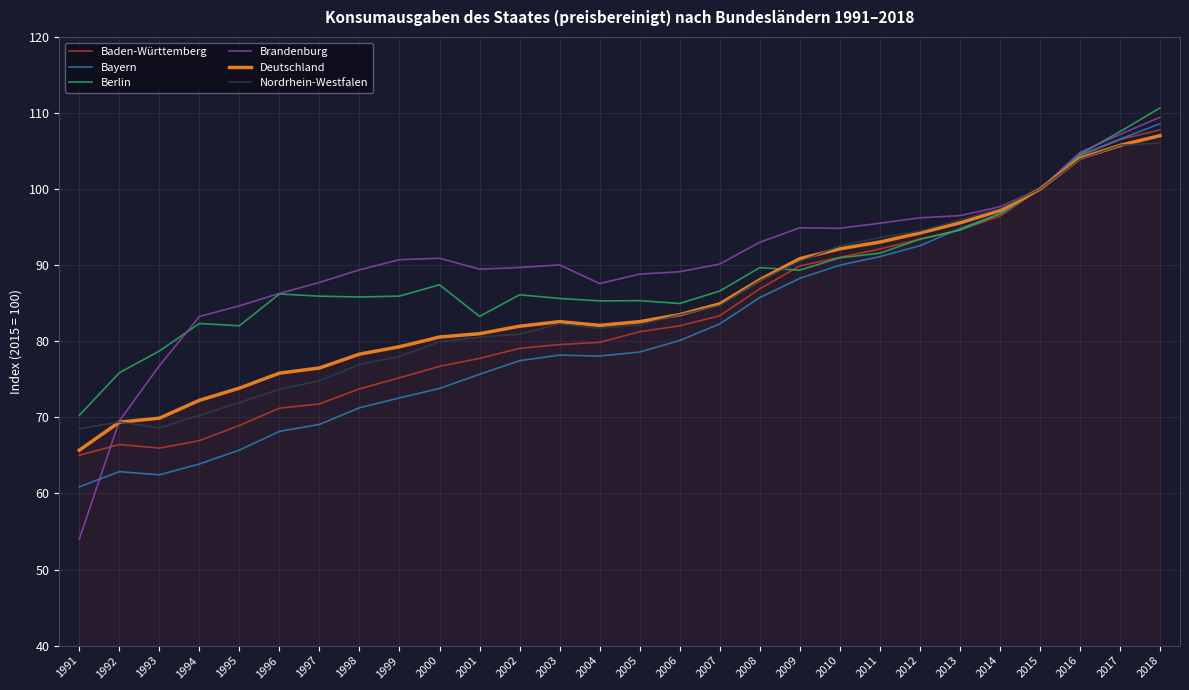

What is the spread (max minus min) of values at 2016?

0.9